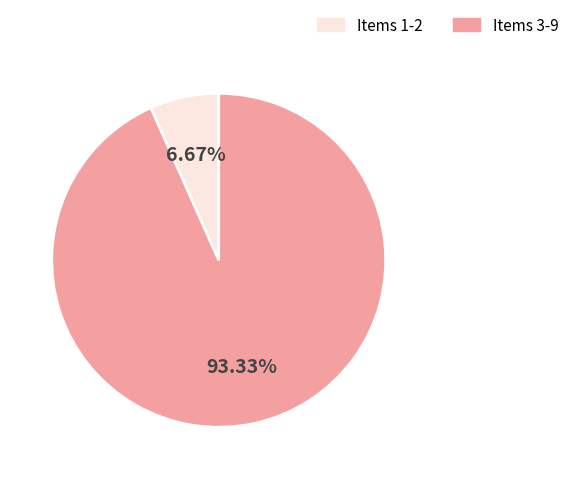

Do Items 1-2 and Items 3-9 together represent more than half of the pie?

Yes